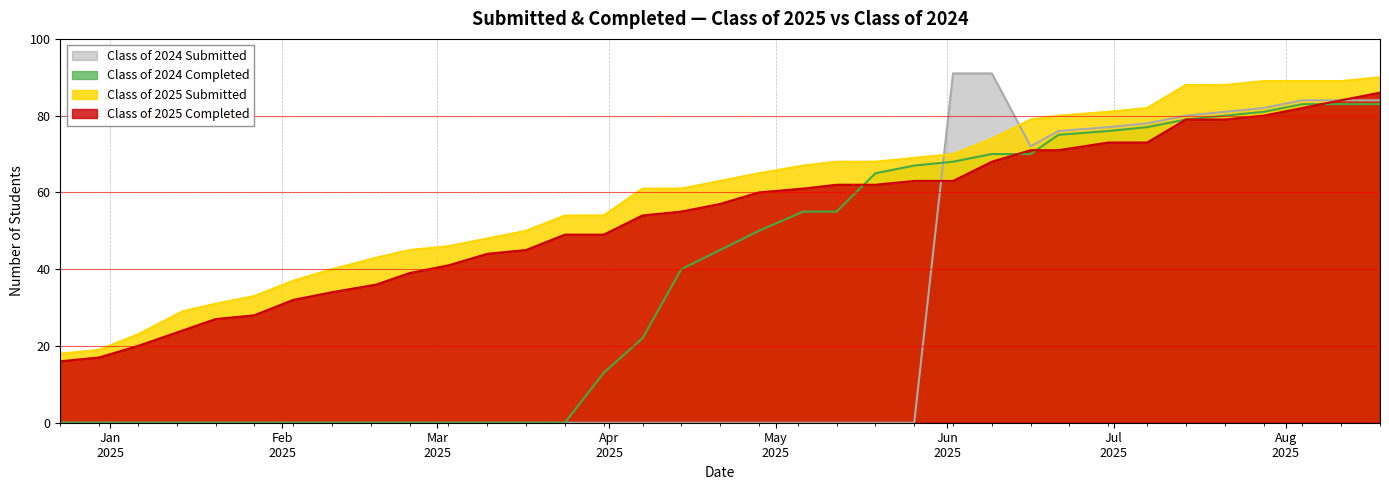

What is the label of the 33rd point from the left?

08/04/2025